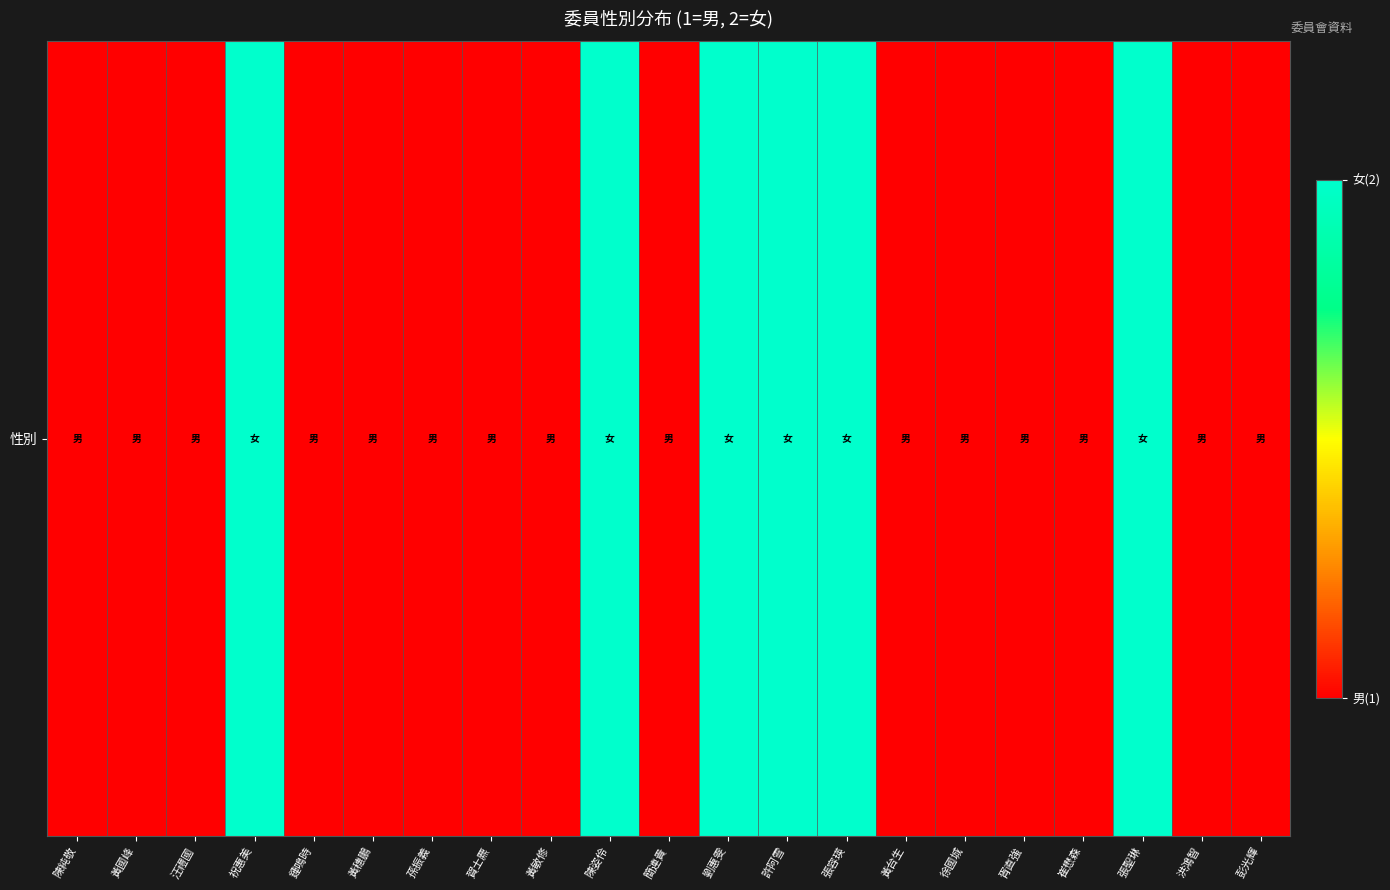

Between 陳姿伶 and 簡連貴, which is larger?

陳姿伶